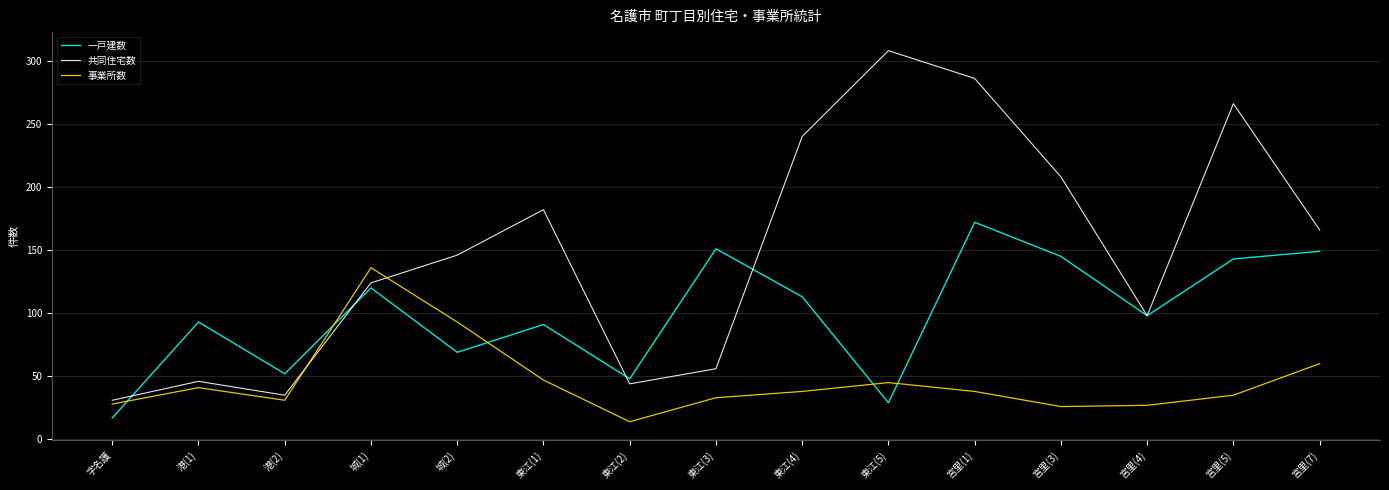

True or false: 事業所数 has more than 0 interior local peaks.

True